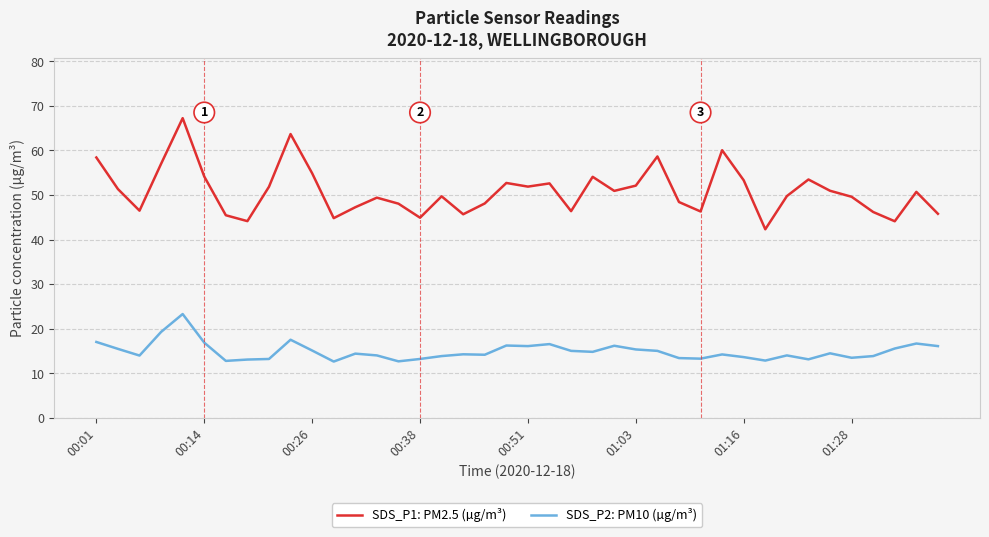

True or false: SDS_P1: PM2.5 (µg/m³) and SDS_P2: PM10 (µg/m³) cross at least once.

False